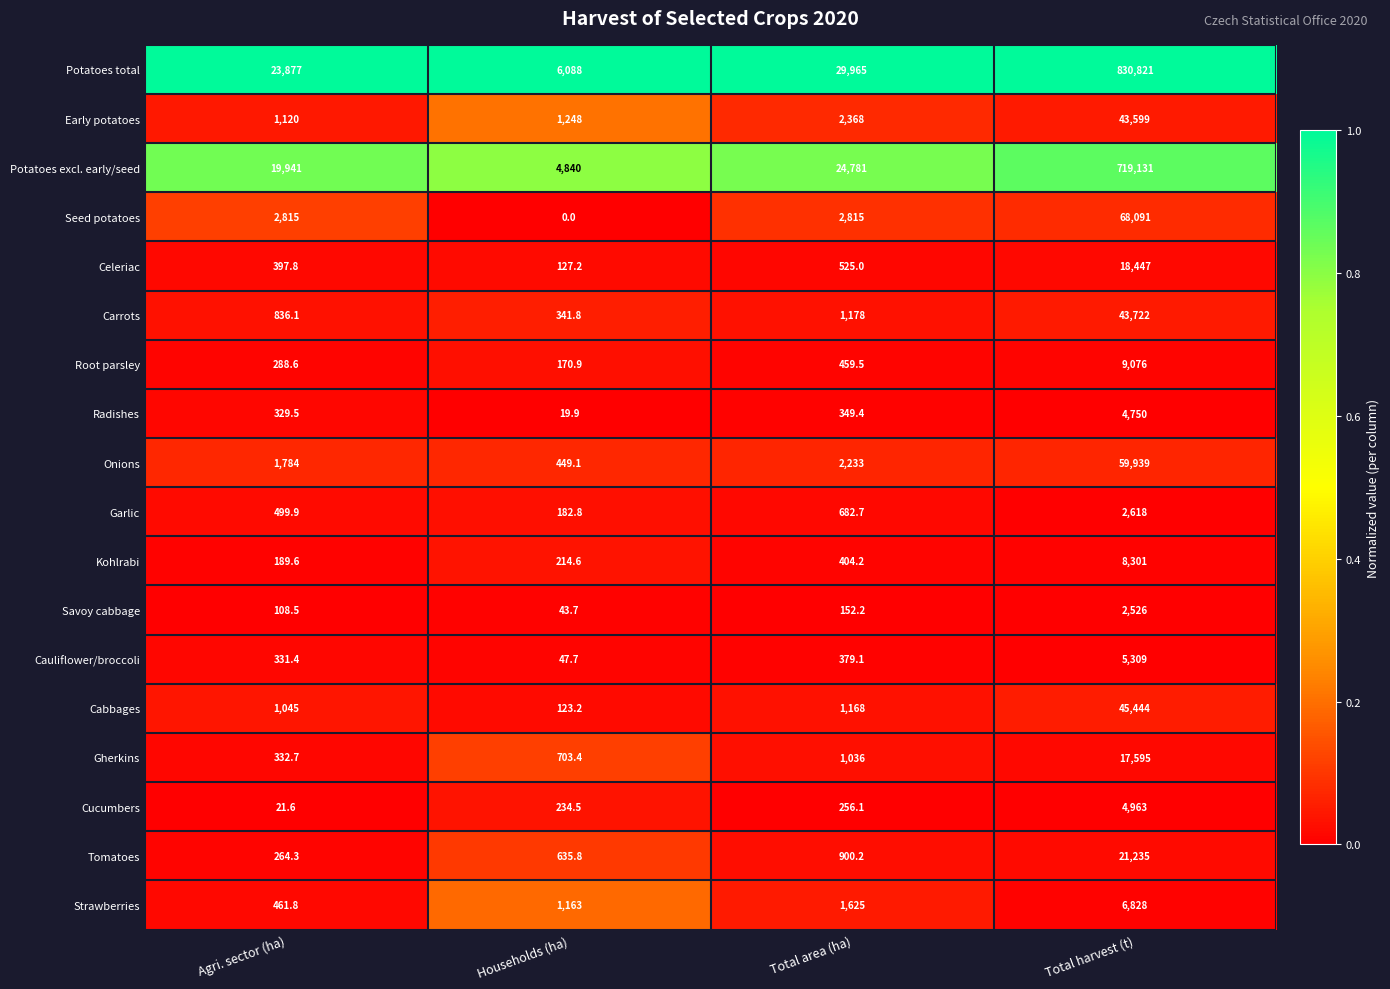

What is the minimum value for Gherkins?

332.7